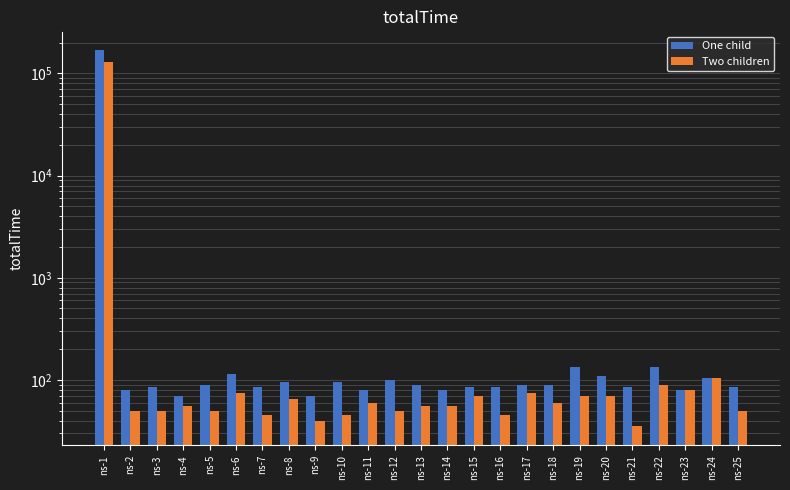

Count the number of categories in the chart.

25